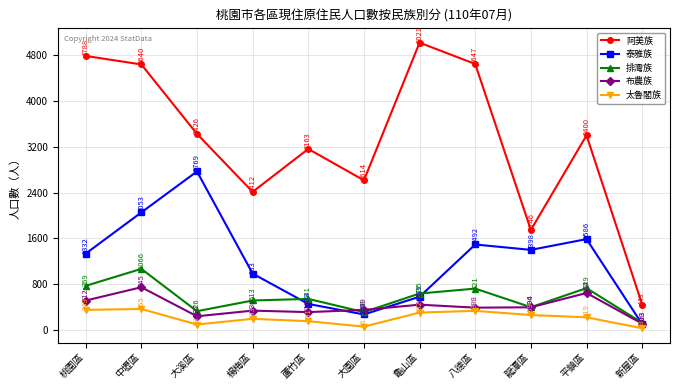

Which series changed the most between 大園區 and 新屋區?

阿美族